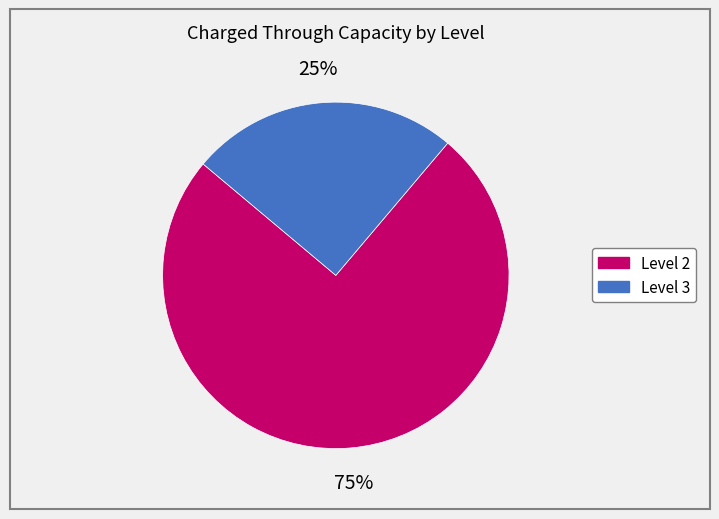

To the nearest percent, what is the average slice percentage?

50%